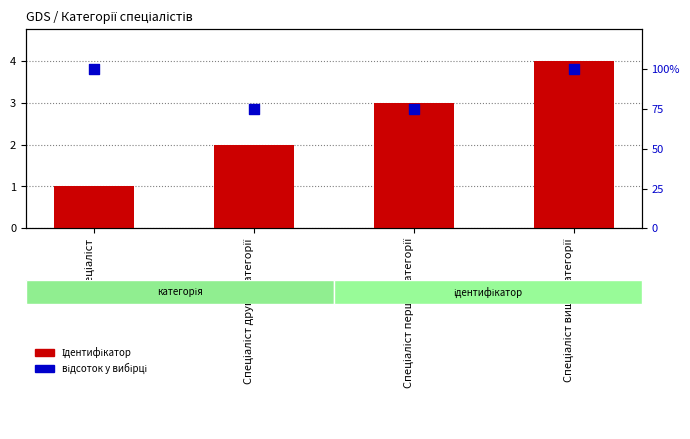

What is the total value across all series at Спеціаліст вищої категорії?

104